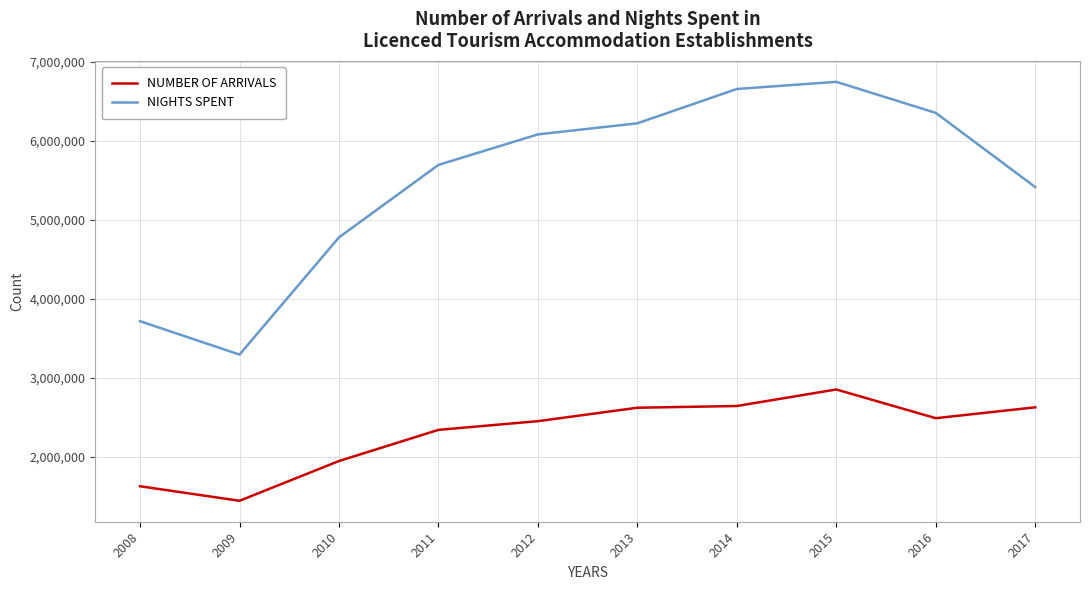

What is the spread (max minus min) of values at 2011?

3349768